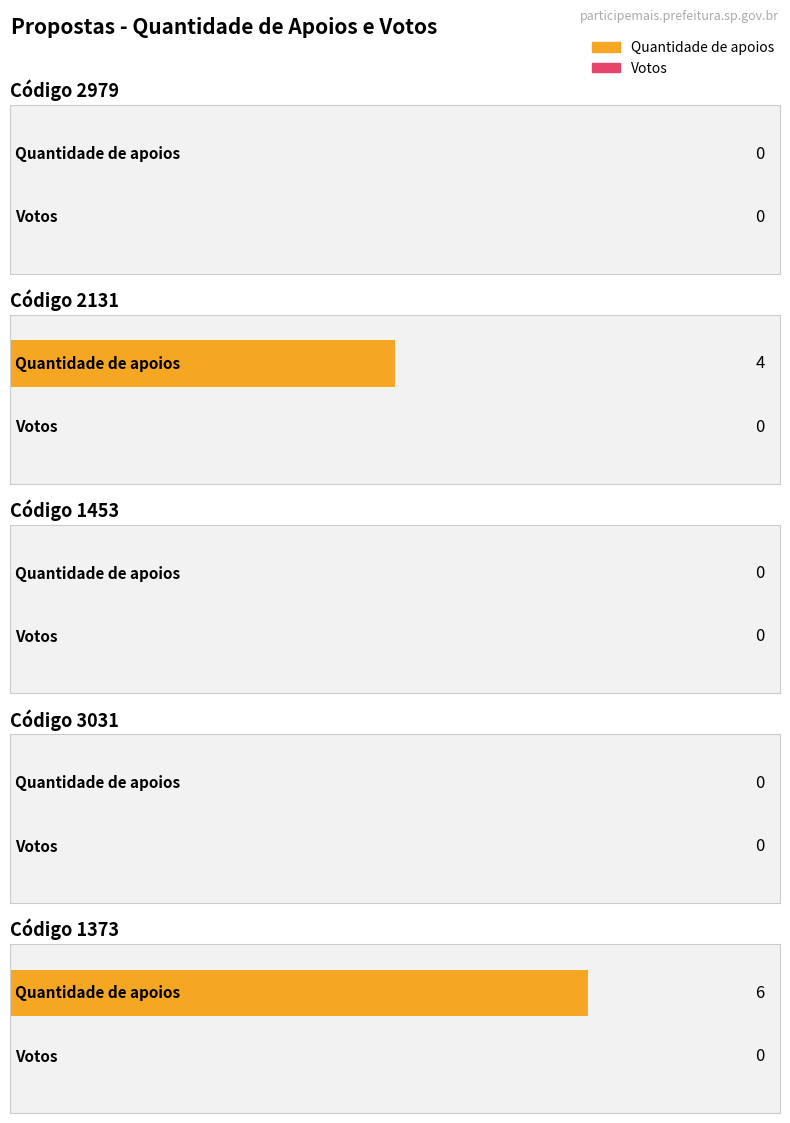

What is the label of the 1st bar from the right?

1373